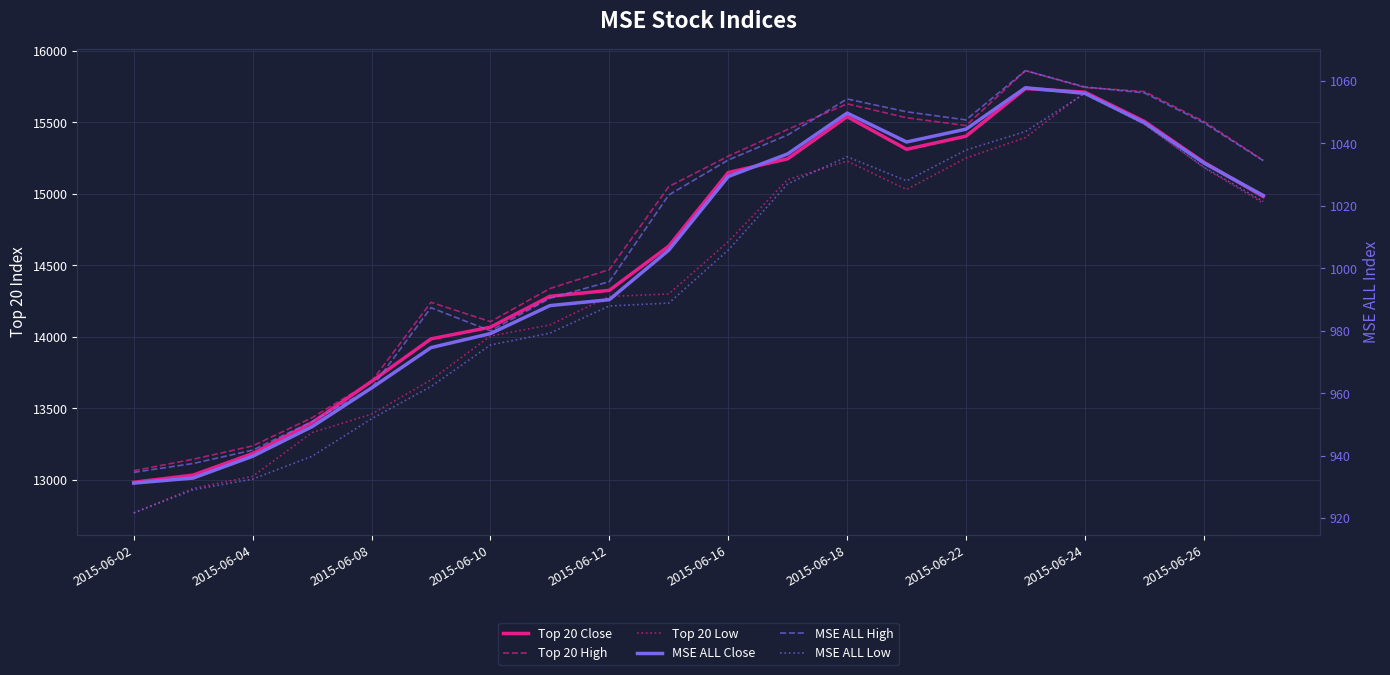

At which category does the chart reach its minimum across all series?

2015-06-02